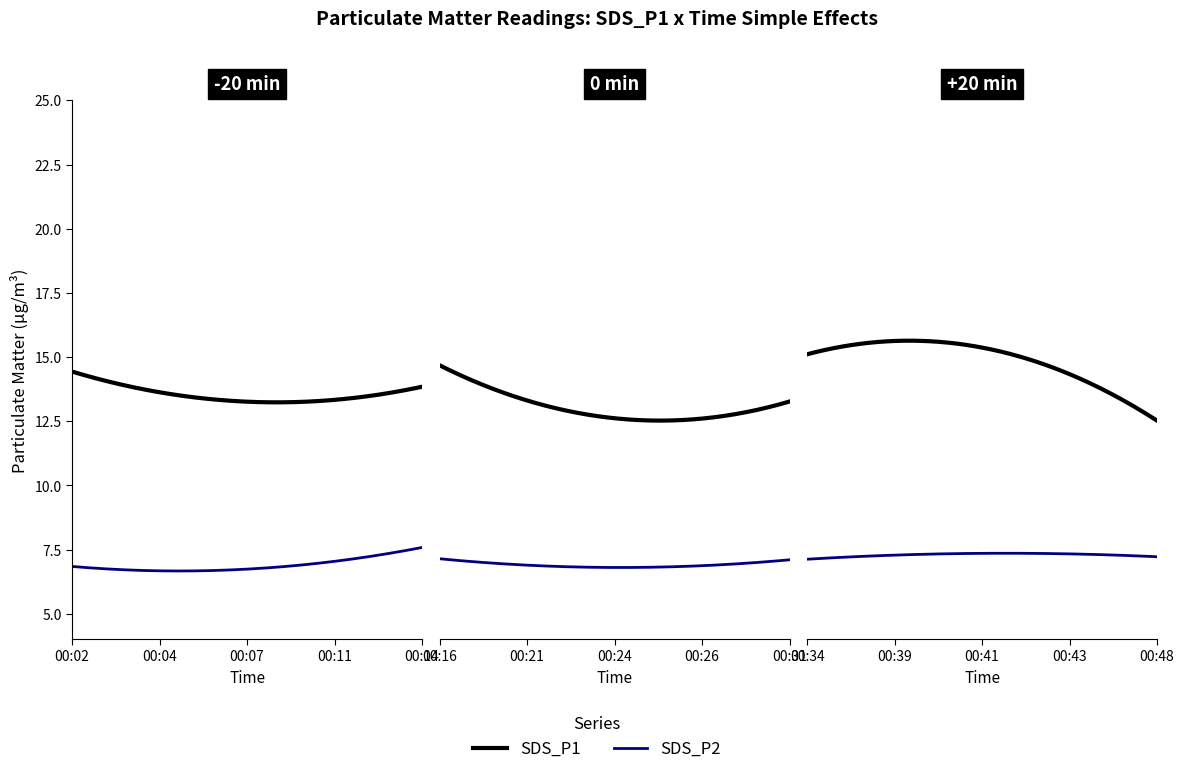

At 00:48, list the series in order from largest to smallest.

SDS_P1, SDS_P2